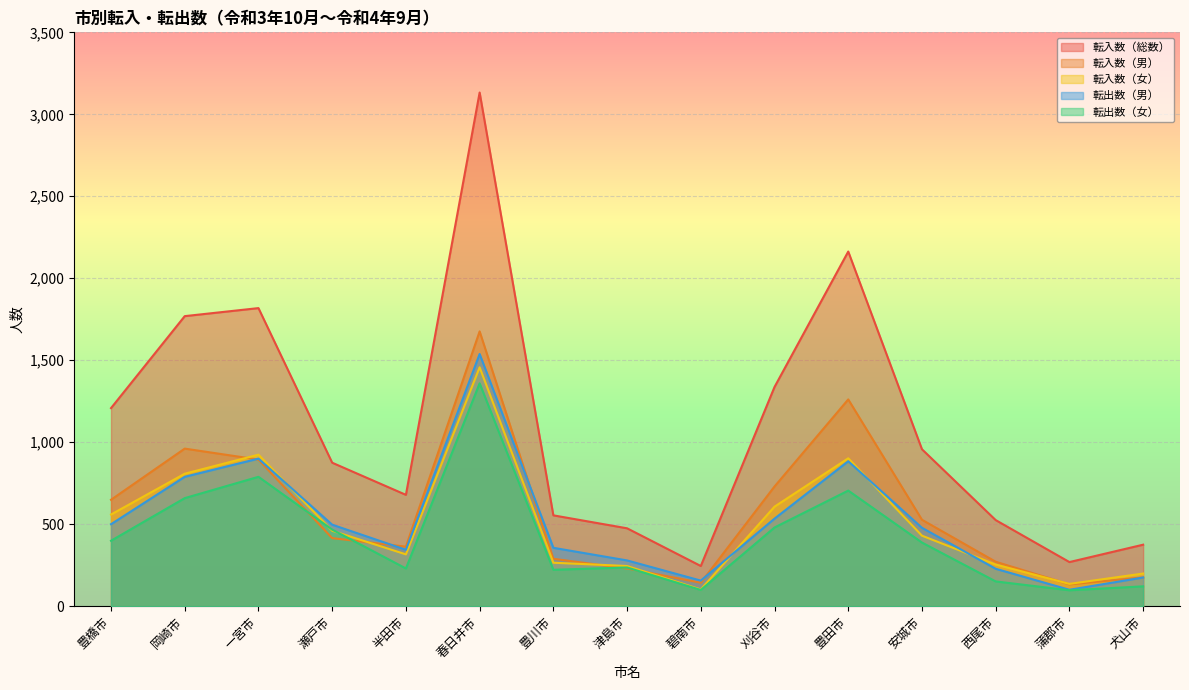

What is the maximum value for 転入数（男）?

1676